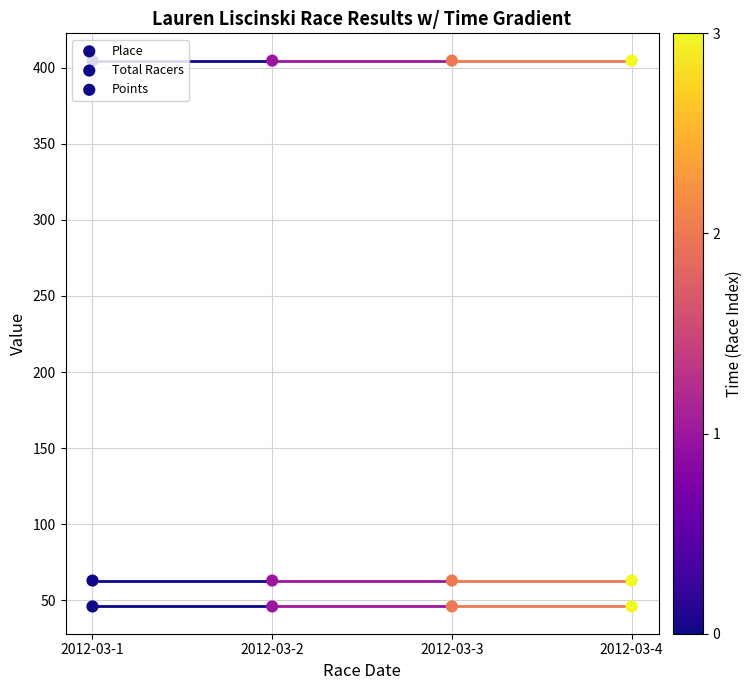

At which category is the sum across all series the highest?

2012-03-1